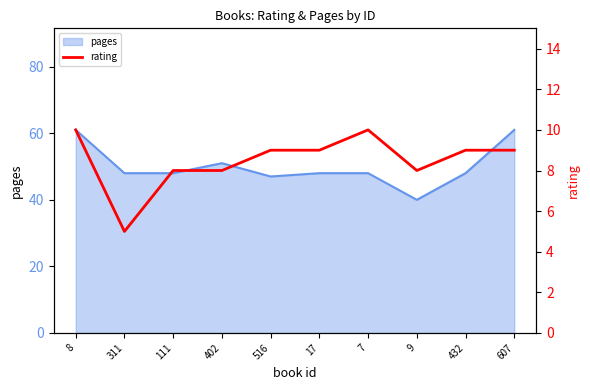

What is the average value?

8